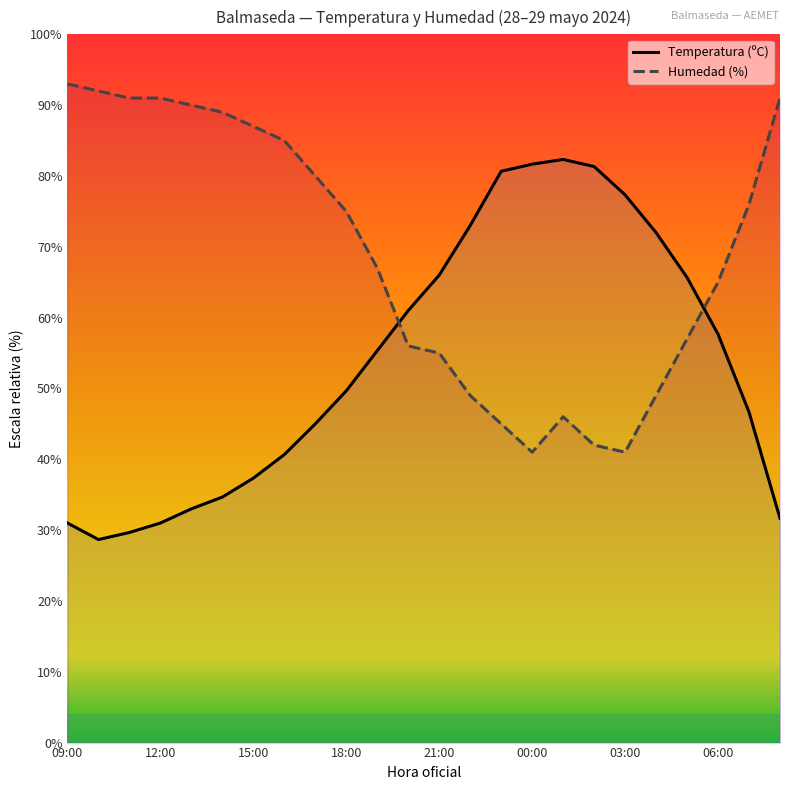

How many interior local valleys does the Humedad (%) series have?

2